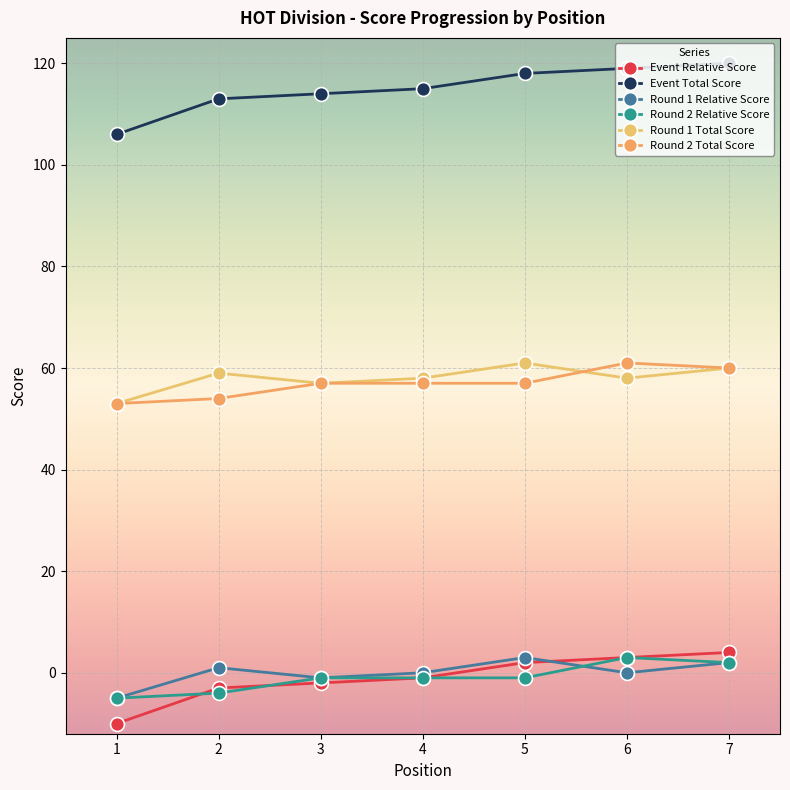

Which category has the highest value across all series?

7